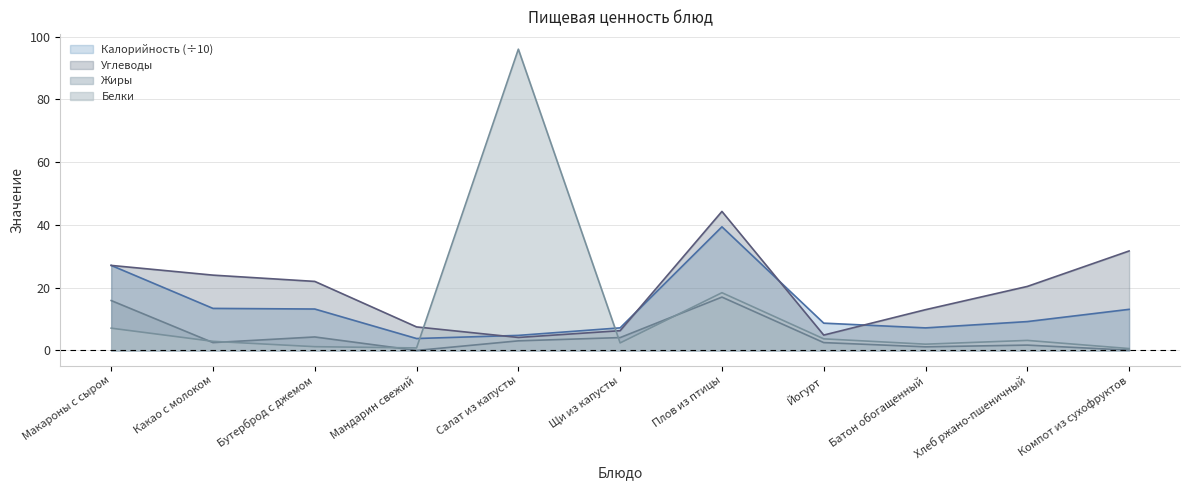

How many interior local valleys does the Углеводы series have?

2